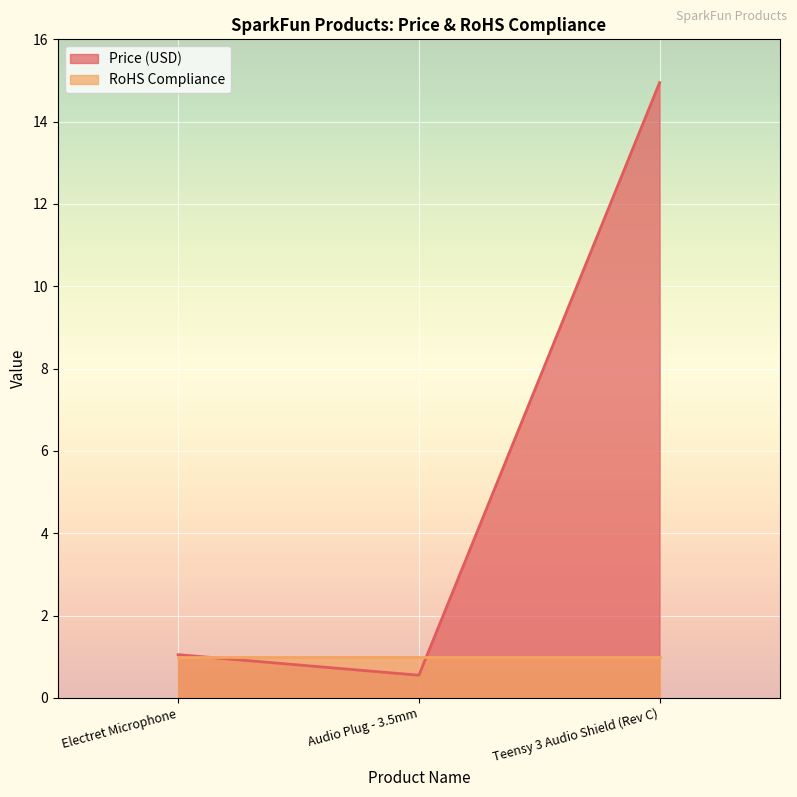

The RoHS Compliance series shows 1.0 at Teensy 3 Audio Shield (Rev C). True or false?

True